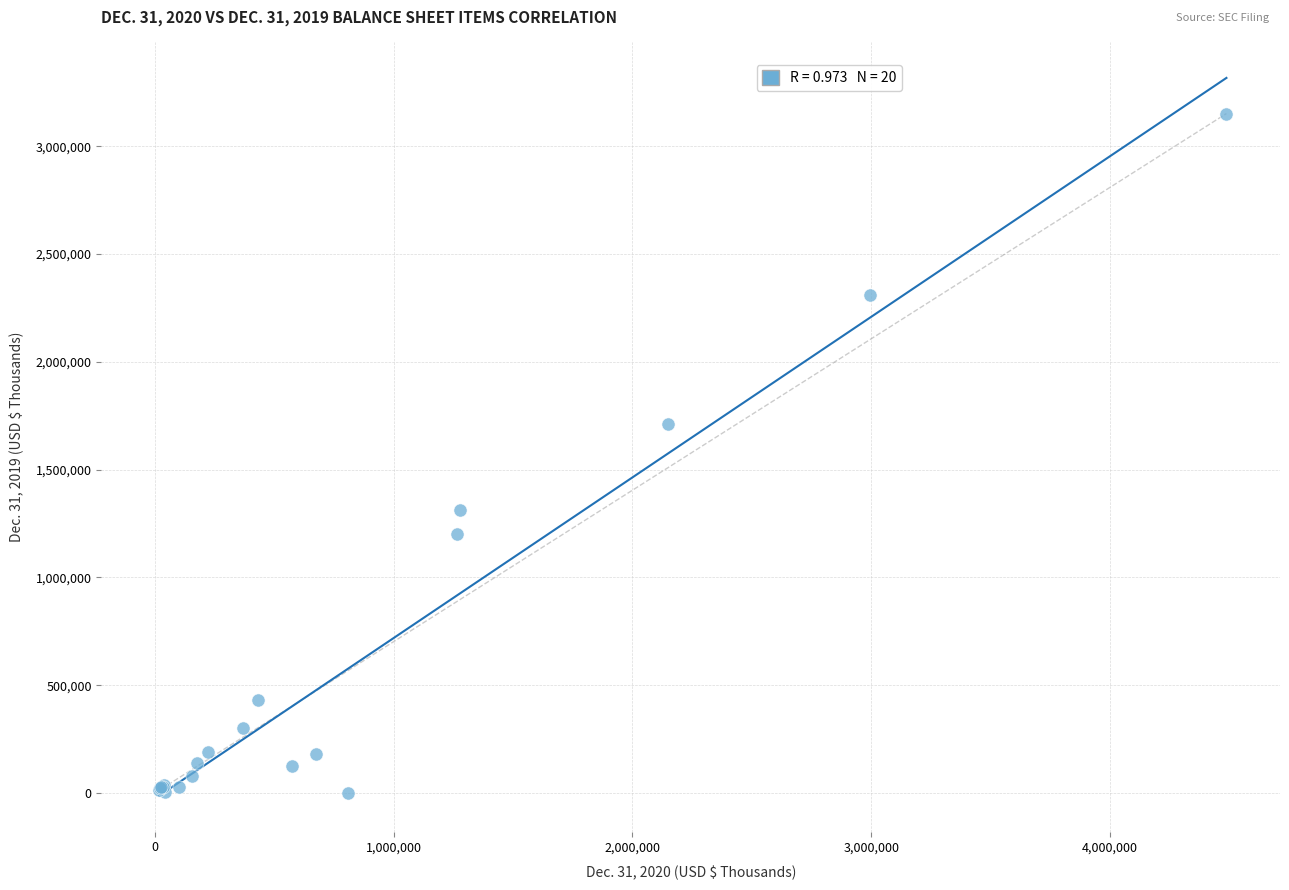

What Y value in the scatter plot is closest to 1576018?

1711937